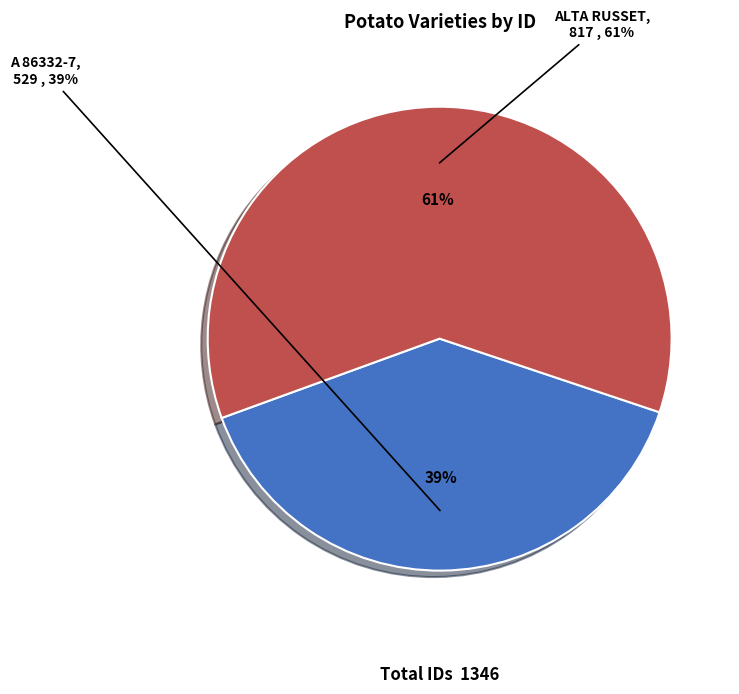

Is there a majority slice in this chart?

Yes